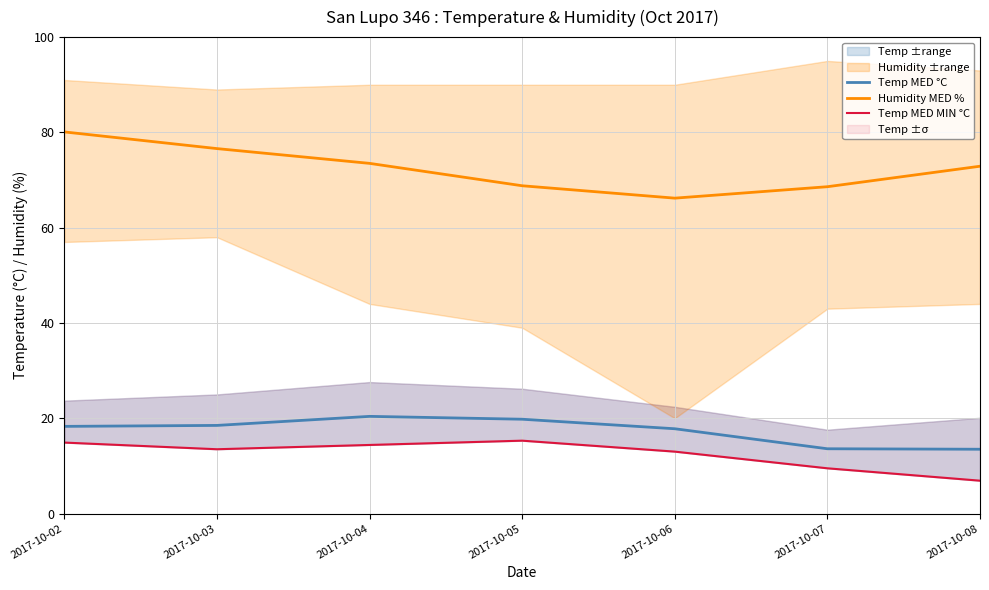

What is the difference between the maximum and minimum values in the Temp MED °C series?

6.9